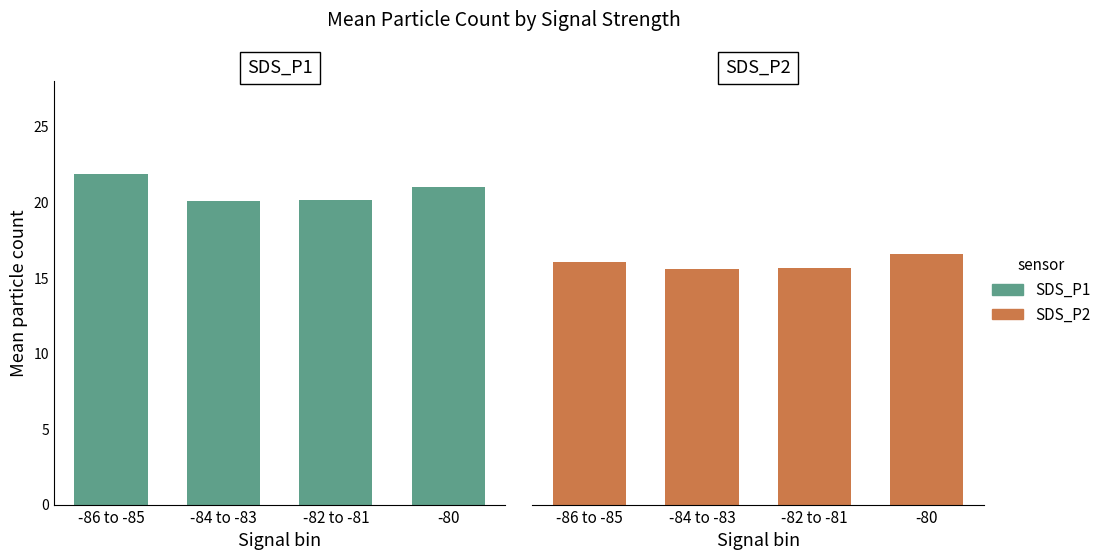

Reading left to right, transcribe all the data shown in this chart.

SDS_P1: 21.8	20.1	20.1	21.0
SDS_P2: 16.0	15.6	15.6	16.6